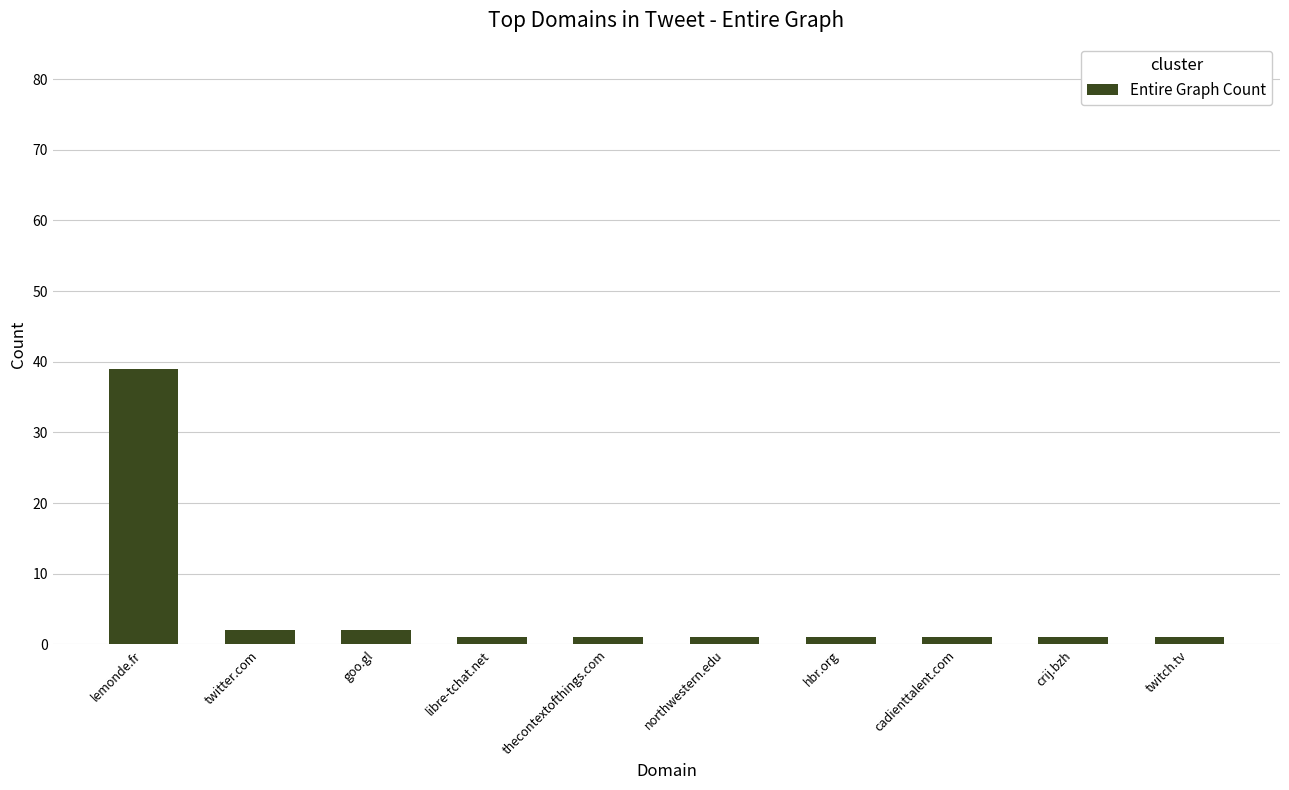

What position from the right is thecontextofthings.com?

6